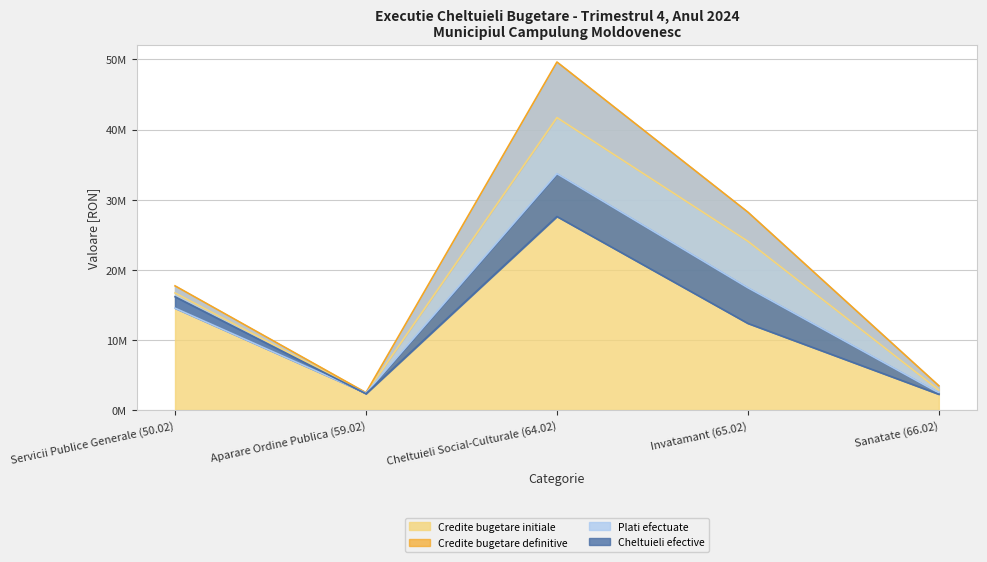

What is the difference between the Credite bugetare definitive values at Servicii Publice Generale (50.02) and Cheltuieli Social-Culturale (64.02)?

31.9